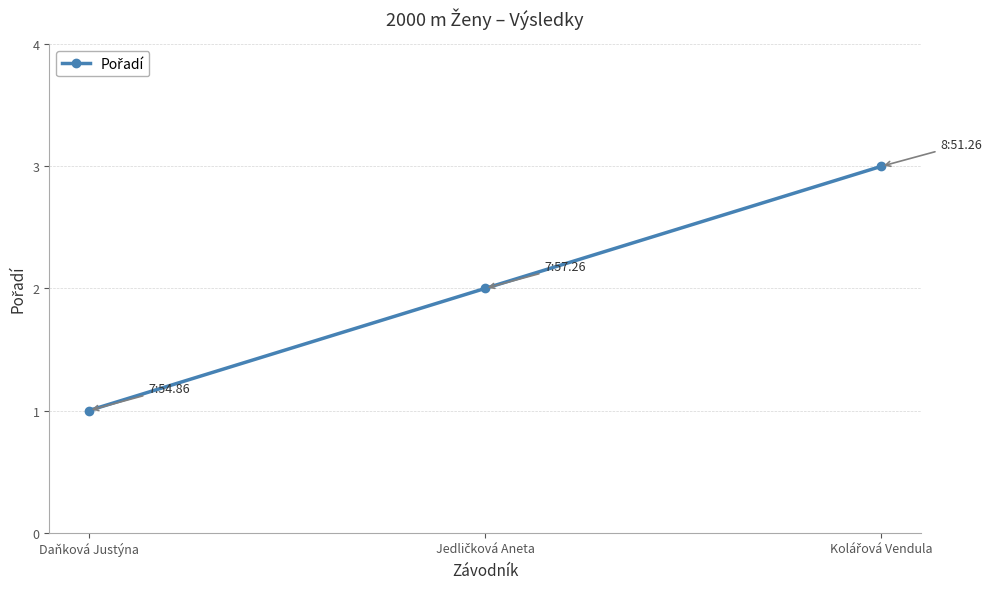

How many data points are less than 2?

1